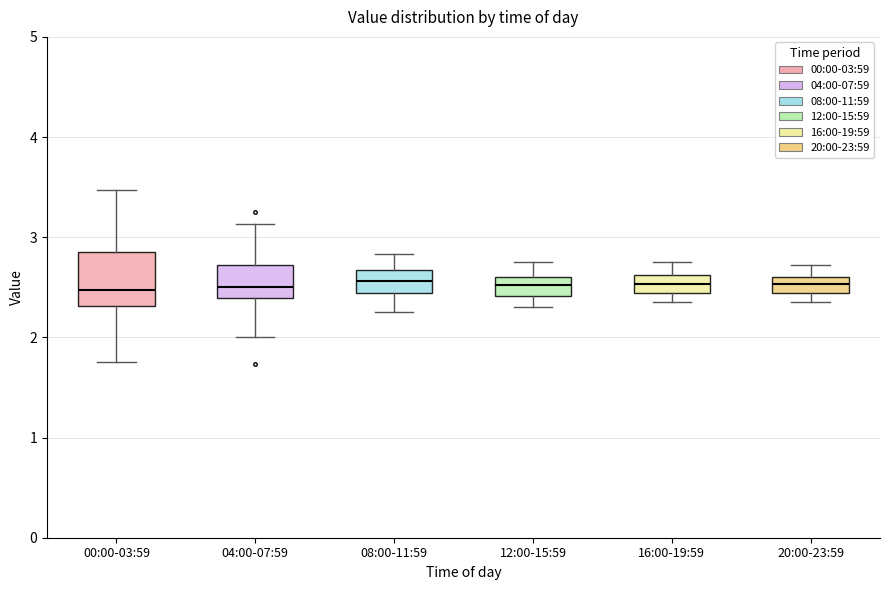

Where is the lower edge of the box for 08:00-11:59 on the y-axis? The values are not printed on the chart, so give them approximately, as read against the axis.

2.4